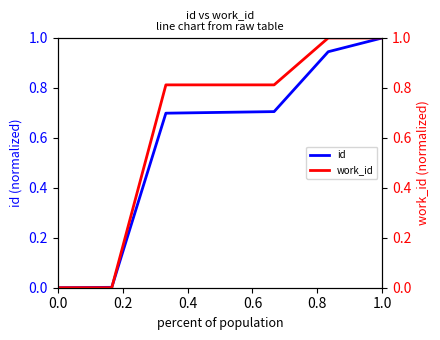

Which series has the largest range (max minus min)?

id